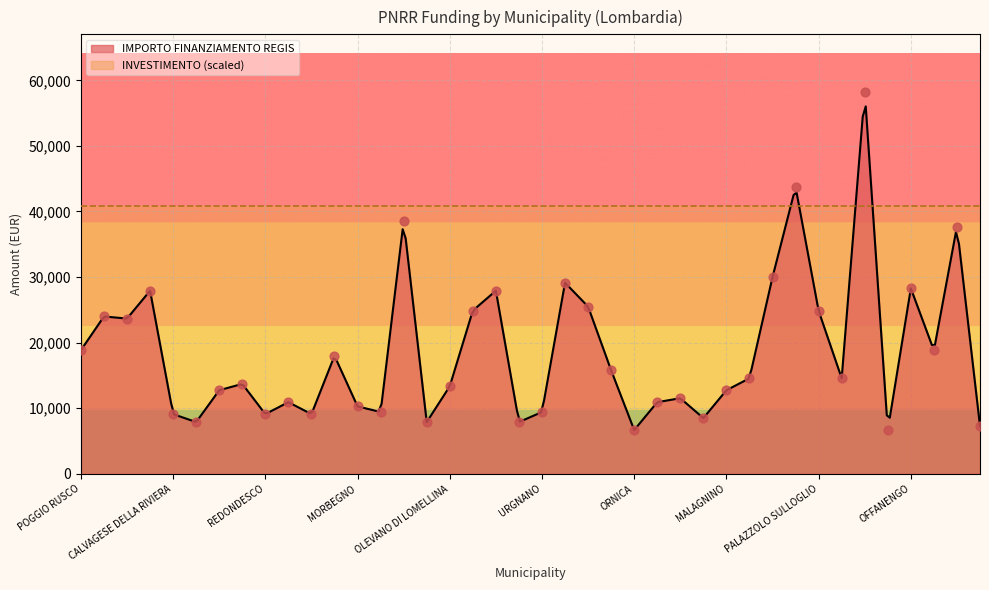

What is the ratio of the value at MALAGNINO to the value at FAGNANO OLONA?

0.4